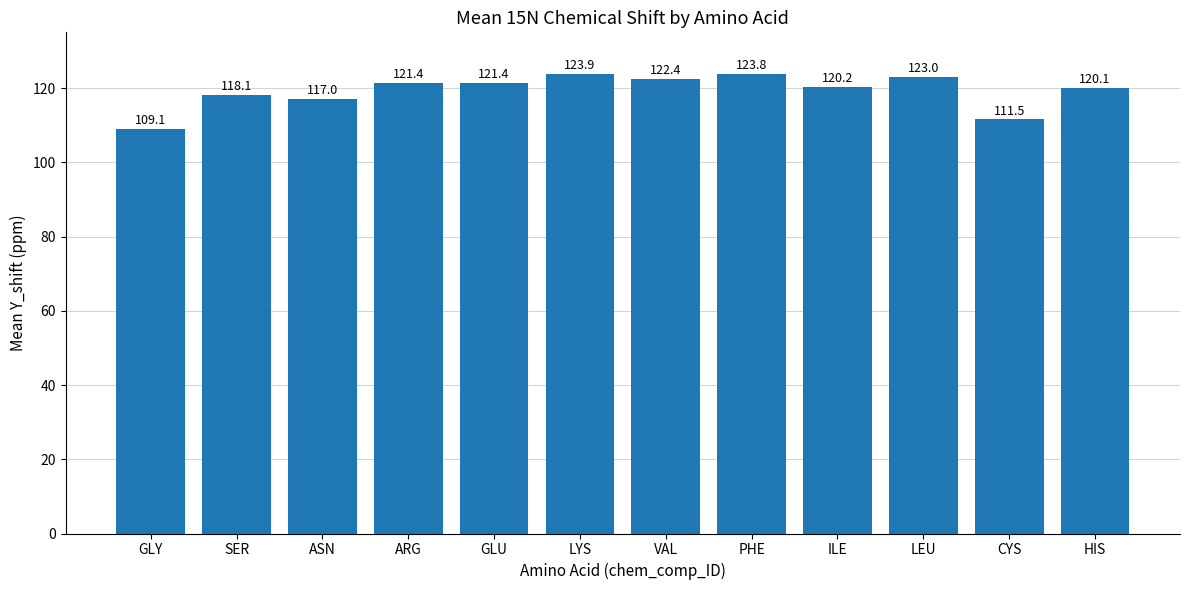

What is the label of the 2nd bar from the left?

SER